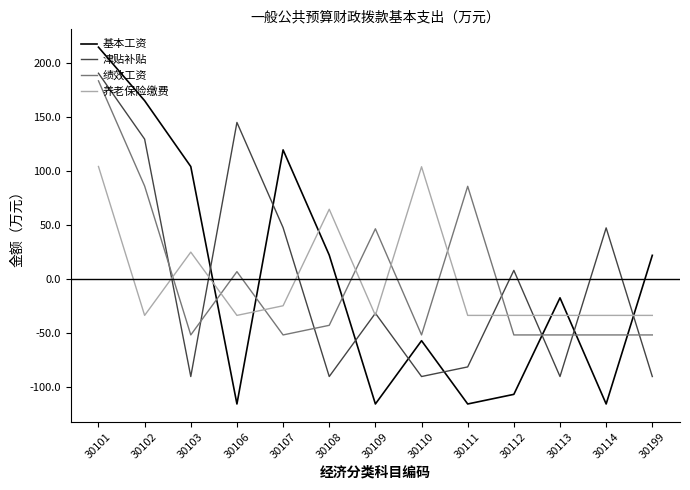

At 30103, list the series in order from largest to smallest.

基本工资, 养老保险缴费, 绩效工资, 津贴补贴